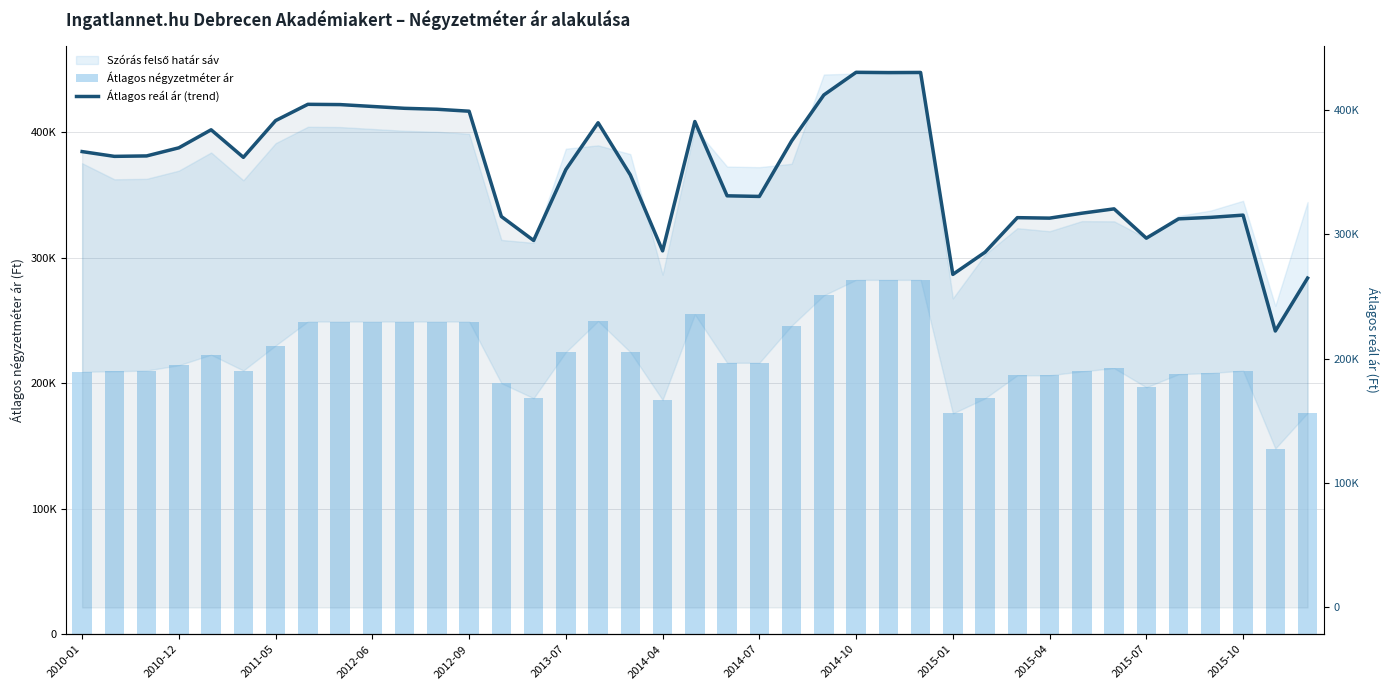

List the labels in order of Átlagos négyzetméter ár value, largest first.

24, 25, 26, 23, 19, 16, 2014-07, 2014-10, 2015-01, 2015-04, 2015-07, 2015-10, 22, 2014-04, 15, 17, 2012-09, 20, 21, 2012-06, 32, 2011-05, 2013-07, 36, 2010-12, 31, 2010-01, 35, 34, 30, 29, 13, 33, 14, 28, 18, 38, 27, 37